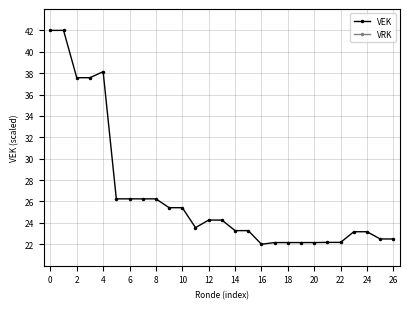

True or false: VEK and VRK cross at least once.

False